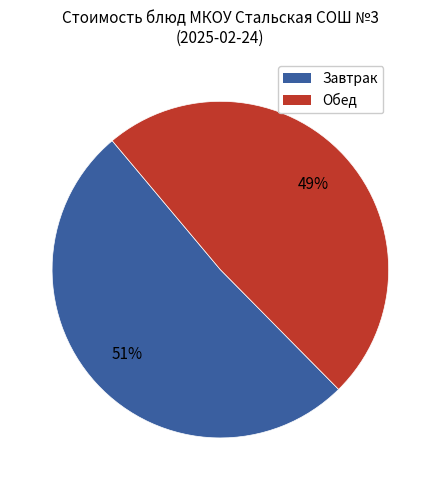

To the nearest percent, what is the average slice percentage?

50%